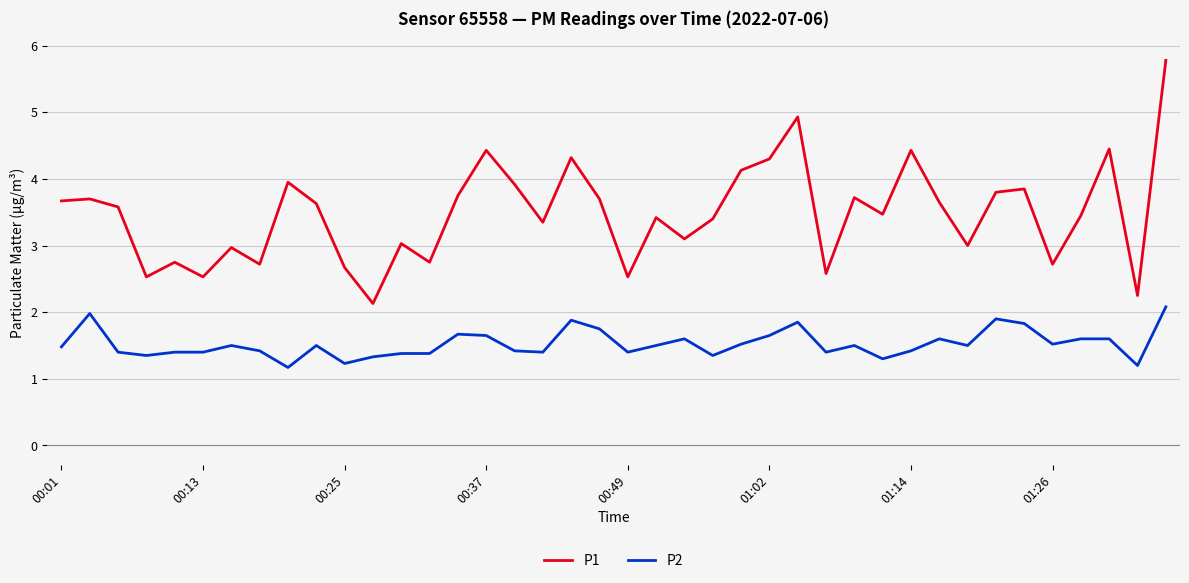

What is the highest value of the P2 series?

2.1